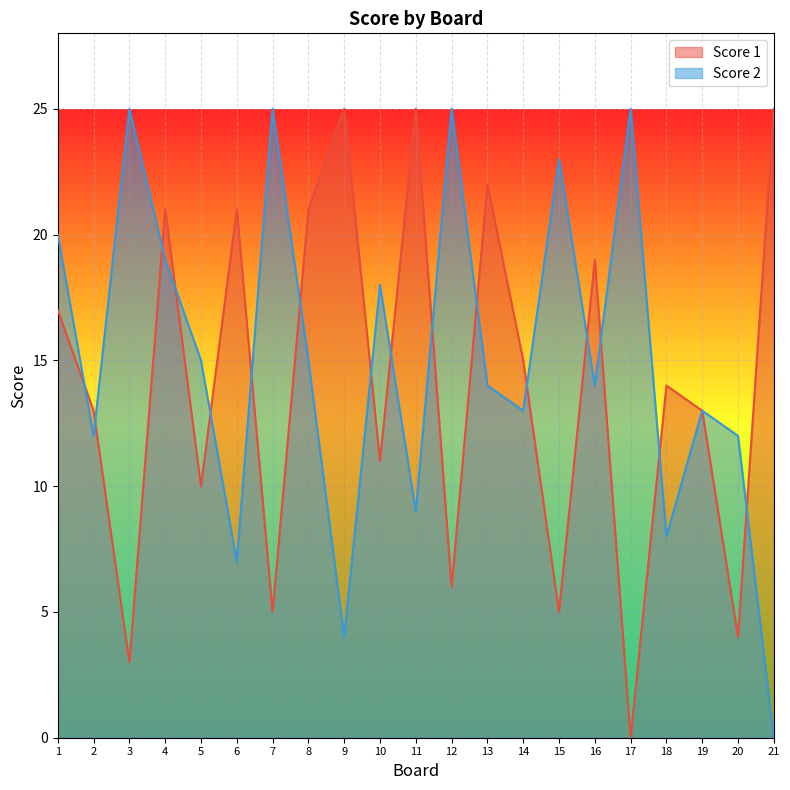

Which category has the highest value in the Score 2 series?

3